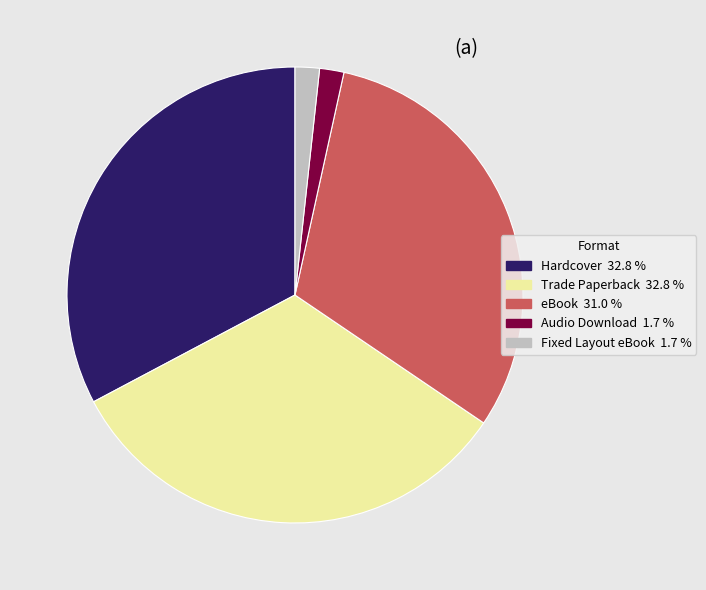

Is eBook the majority of the pie?

No